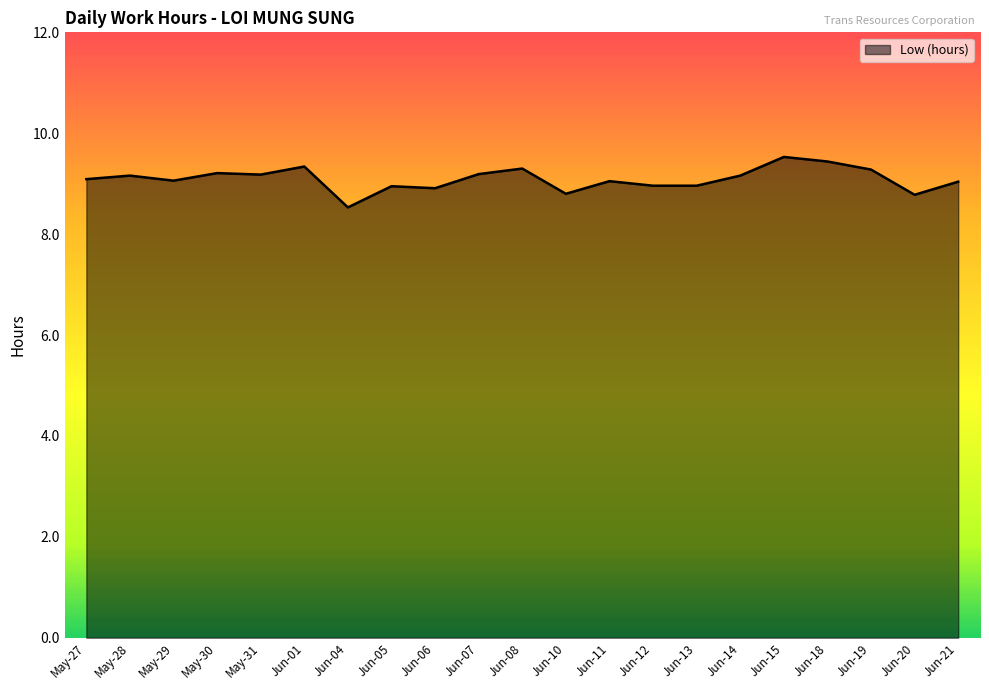

What is the maximum value shown in the chart?

9.5